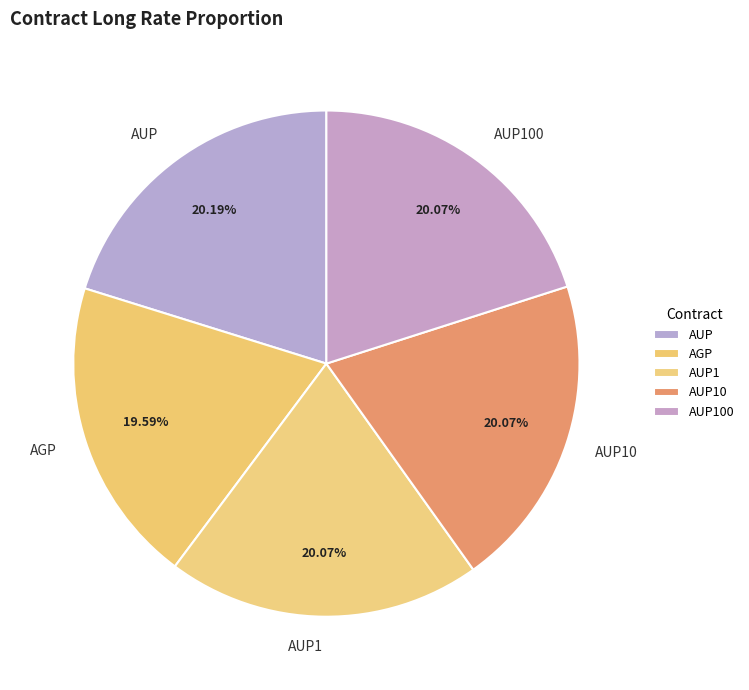

The AUP slice represents 20% of the pie. True or false?

True